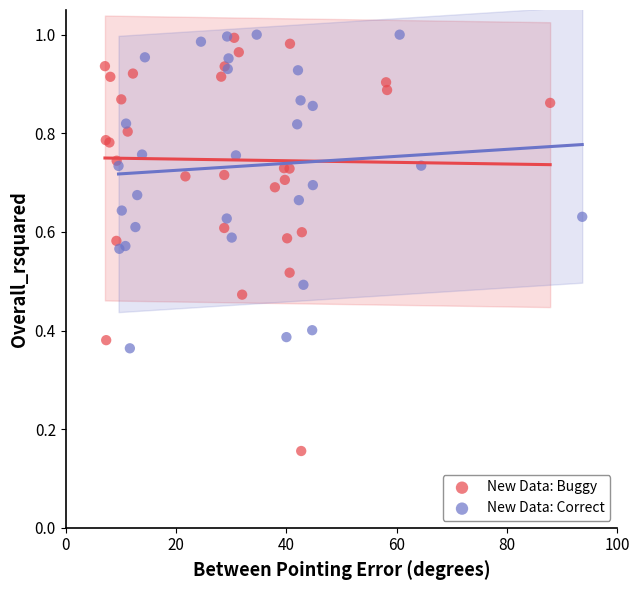

Which series contains the lowest Y value?

New Data: Buggy